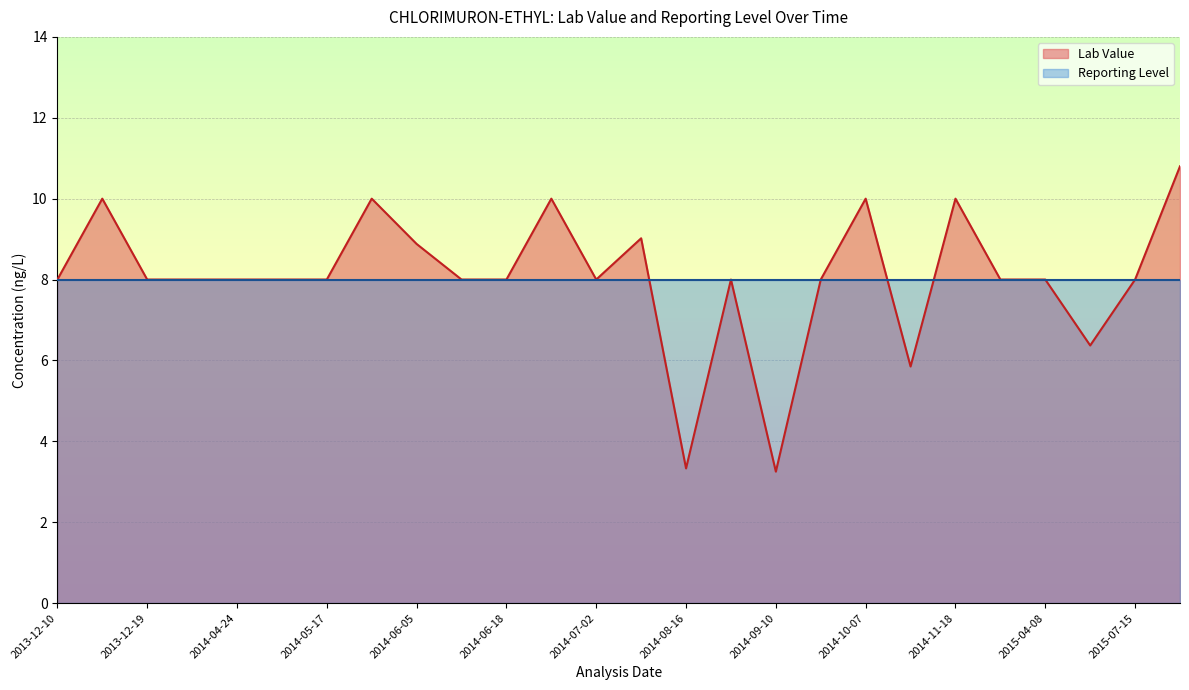

After their last crossing, which series has the higher values: Lab Value or Reporting Level?

Lab Value